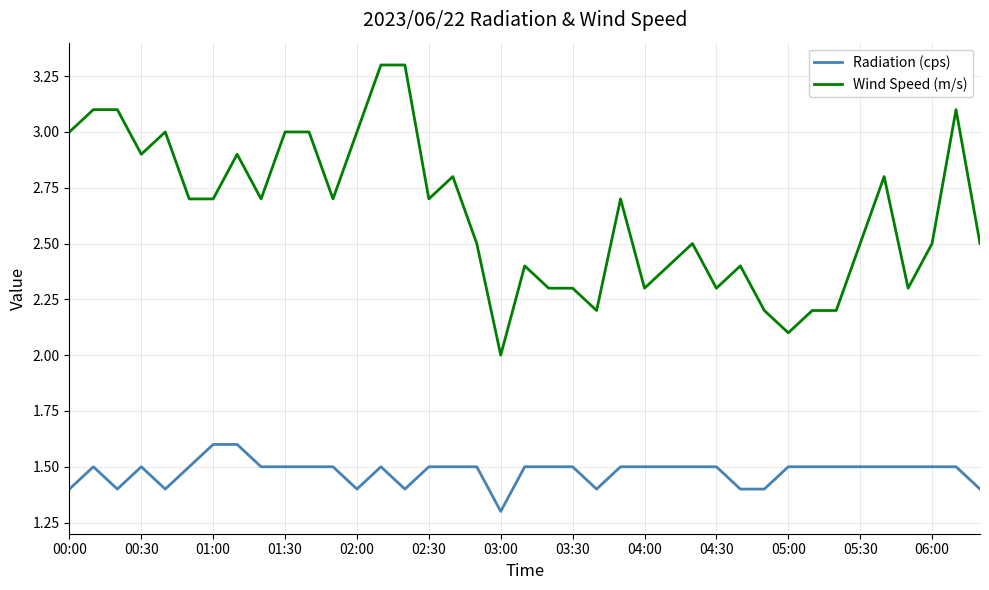

What is the lowest value of the Radiation (cps) series?

1.3